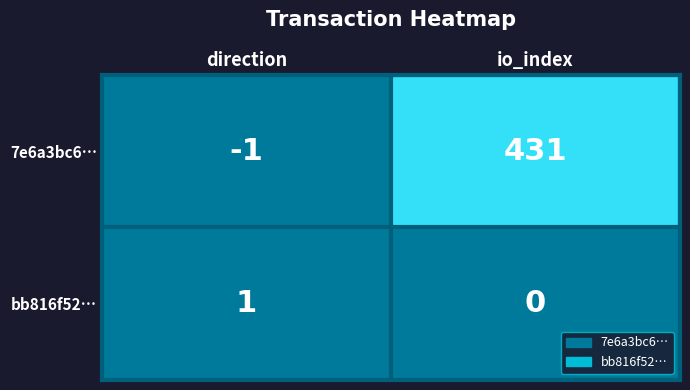

What is the average value of the 7e6a3bc6… series?

215